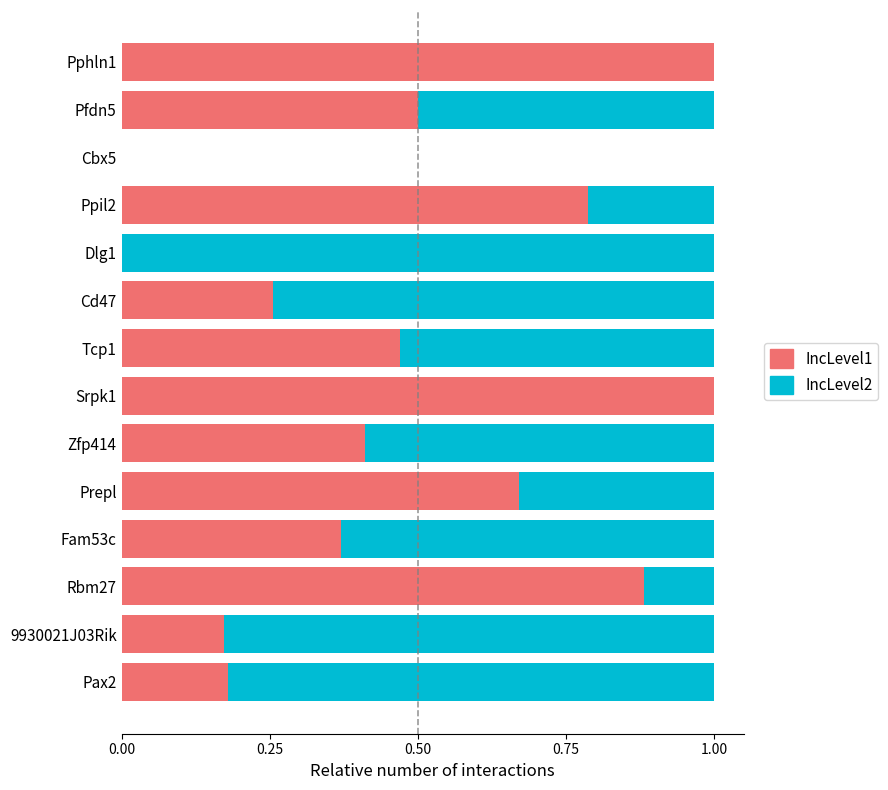

What is the sum of the IncLevel1 values at Srpk1 and Dlg1?

1.0